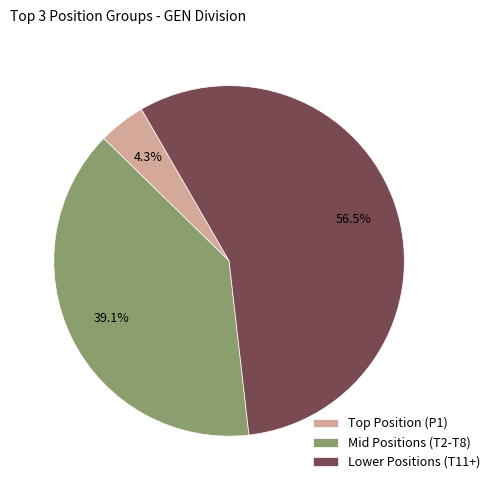

Is Lower Positions (T11+) the majority of the pie?

Yes